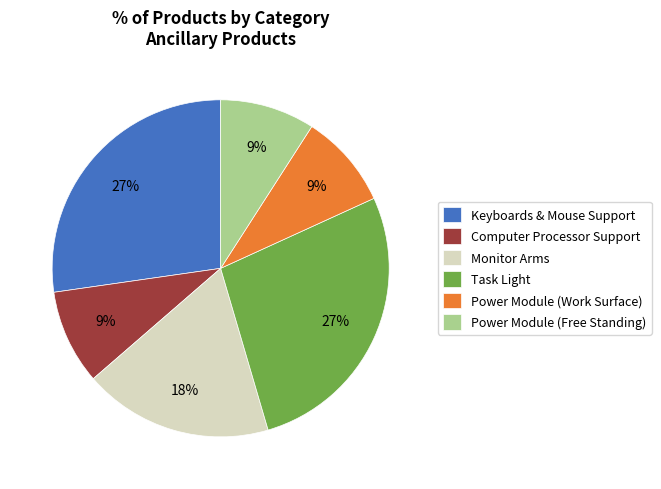

Approximately how many times larger is the value at Power Module (Free Standing) compared to Monitor Arms?

0.5